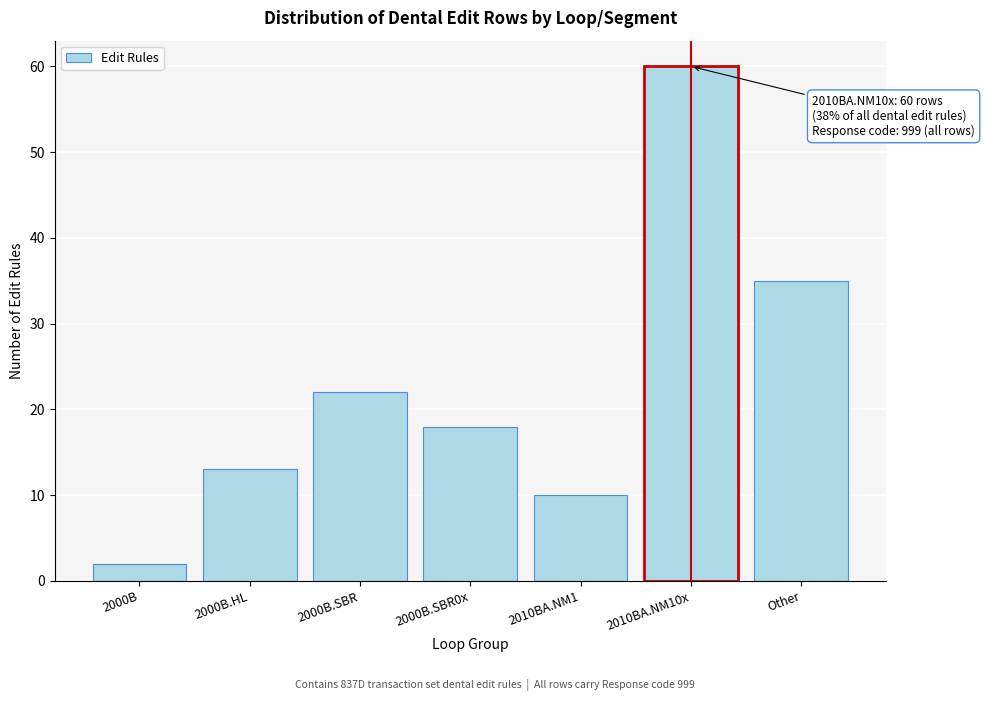

Reading left to right, list all the values displayed in this chart.

2000B=2	2000B.HL=13	2000B.SBR=22	2000B.SBR0x=18	2010BA.NM1=10	2010BA.NM10x=60	Other=35